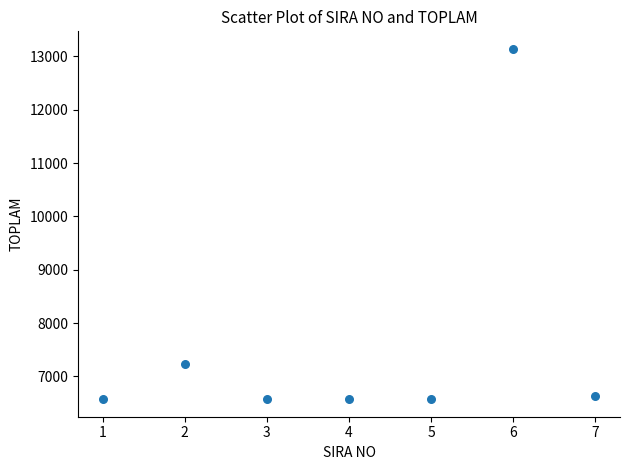

What is the range of X values (max minus min)?

6.0